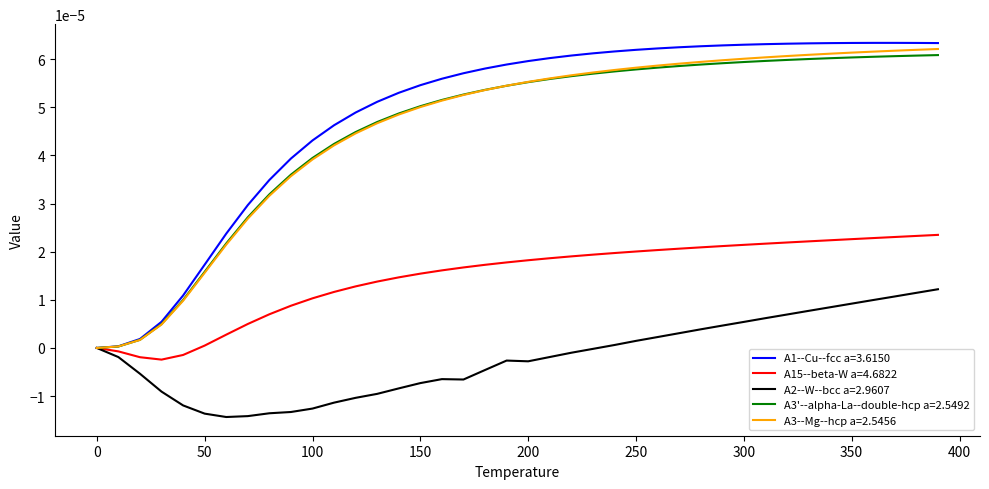

Which series has the largest range (max minus min)?

A1--Cu--fcc a=3.6150